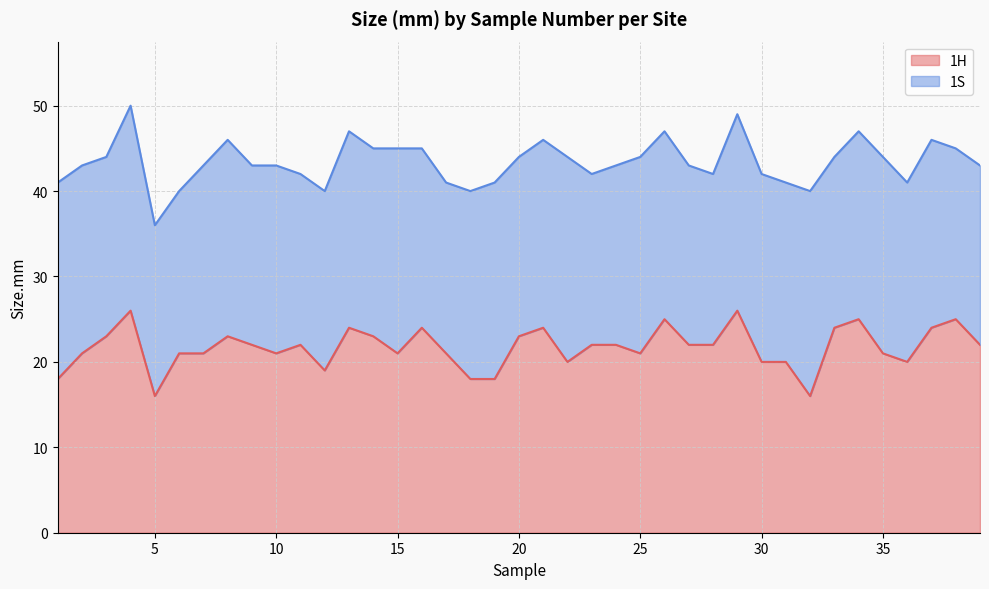

Rank the categories by value from lowest to highest.

5, 32, 1, 18, 19, 12, 22, 30, 31, 36, 2, 6, 7, 10, 15, 17, 25, 35, 9, 11, 23, 24, 27, 28, 39, 3, 8, 14, 20, 13, 16, 21, 33, 37, 26, 34, 38, 4, 29